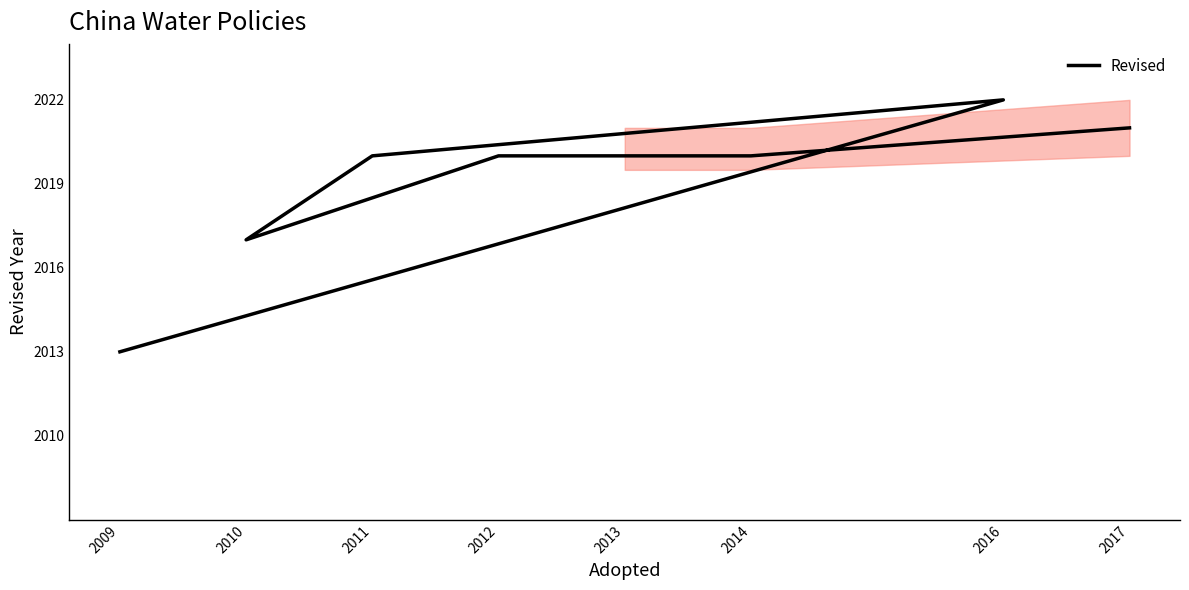

How many values are below 2020?

2